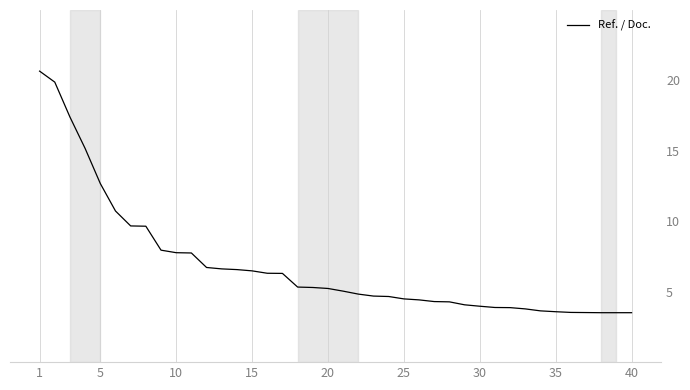

What is the maximum value shown in the chart?

20.7